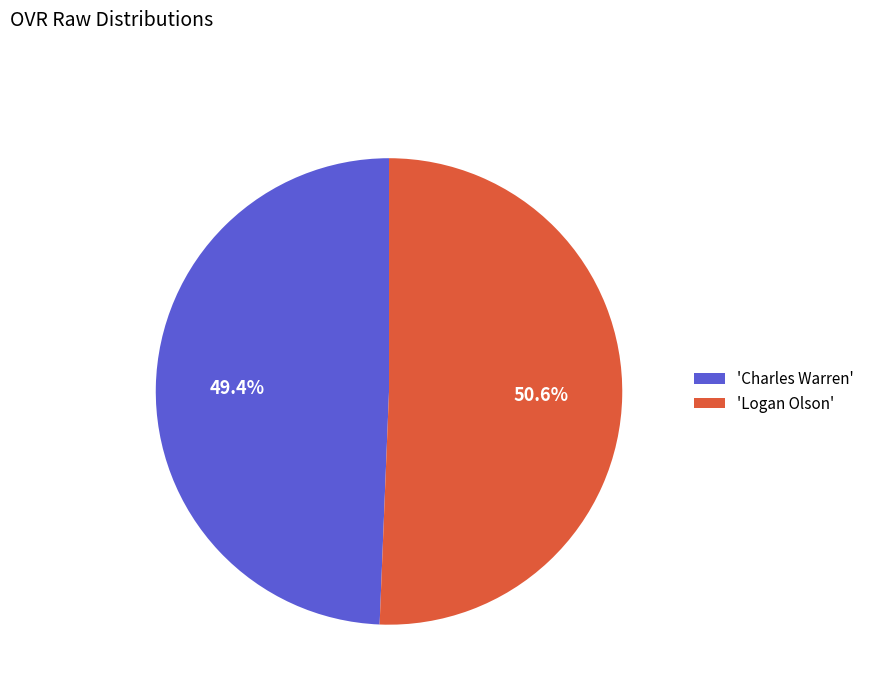

What is the majority slice?

'Logan Olson'